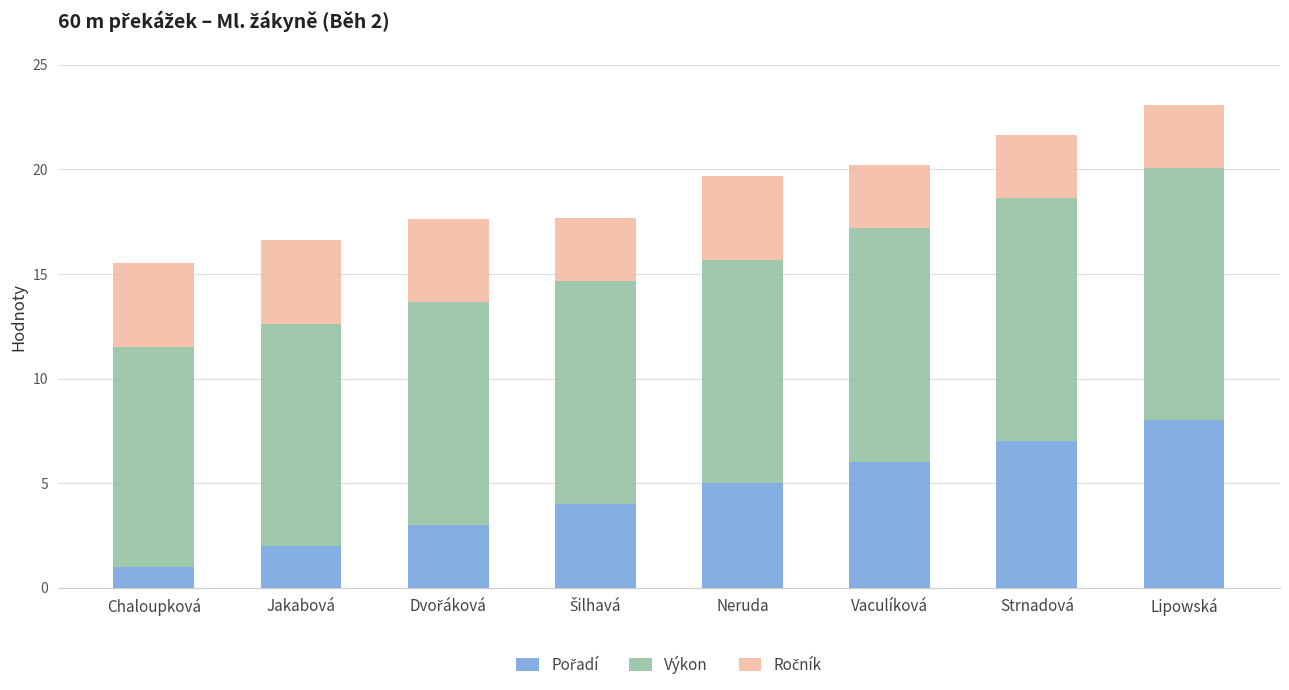

What is the total value across all series at Neruda?

19.7